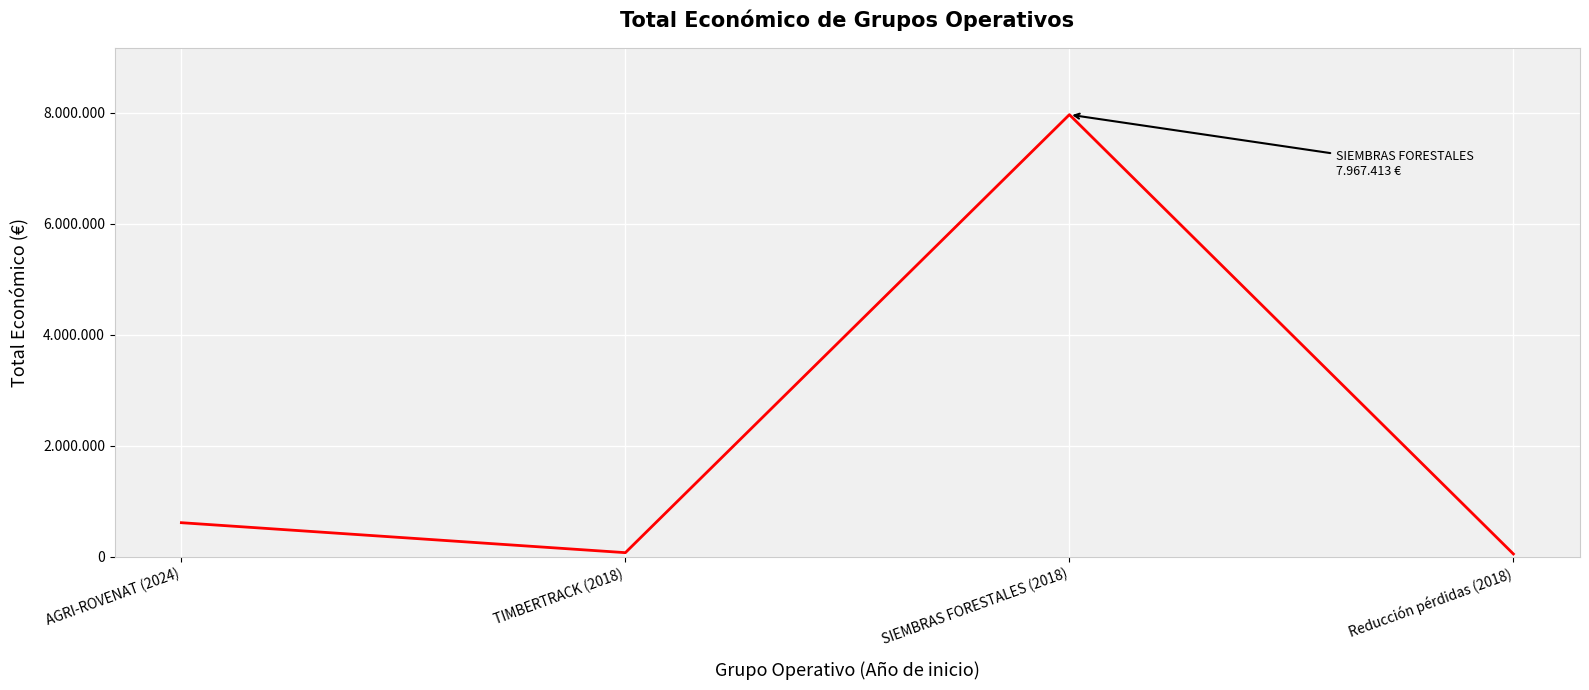

List the labels in order of value, largest first.

SIEMBRAS FORESTALES (2018), AGRI-ROVENAT (2024), TIMBERTRACK (2018), Reducción pérdidas (2018)